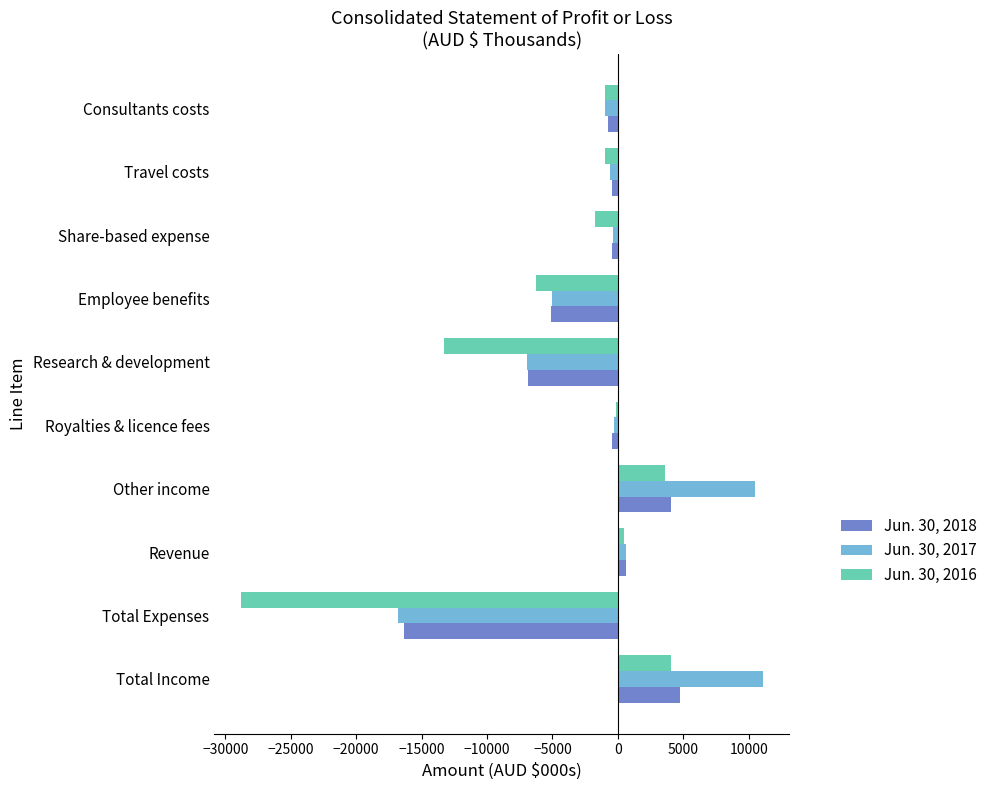

The value of Jun. 30, 2017 at Consultants costs is -976. True or false?

True